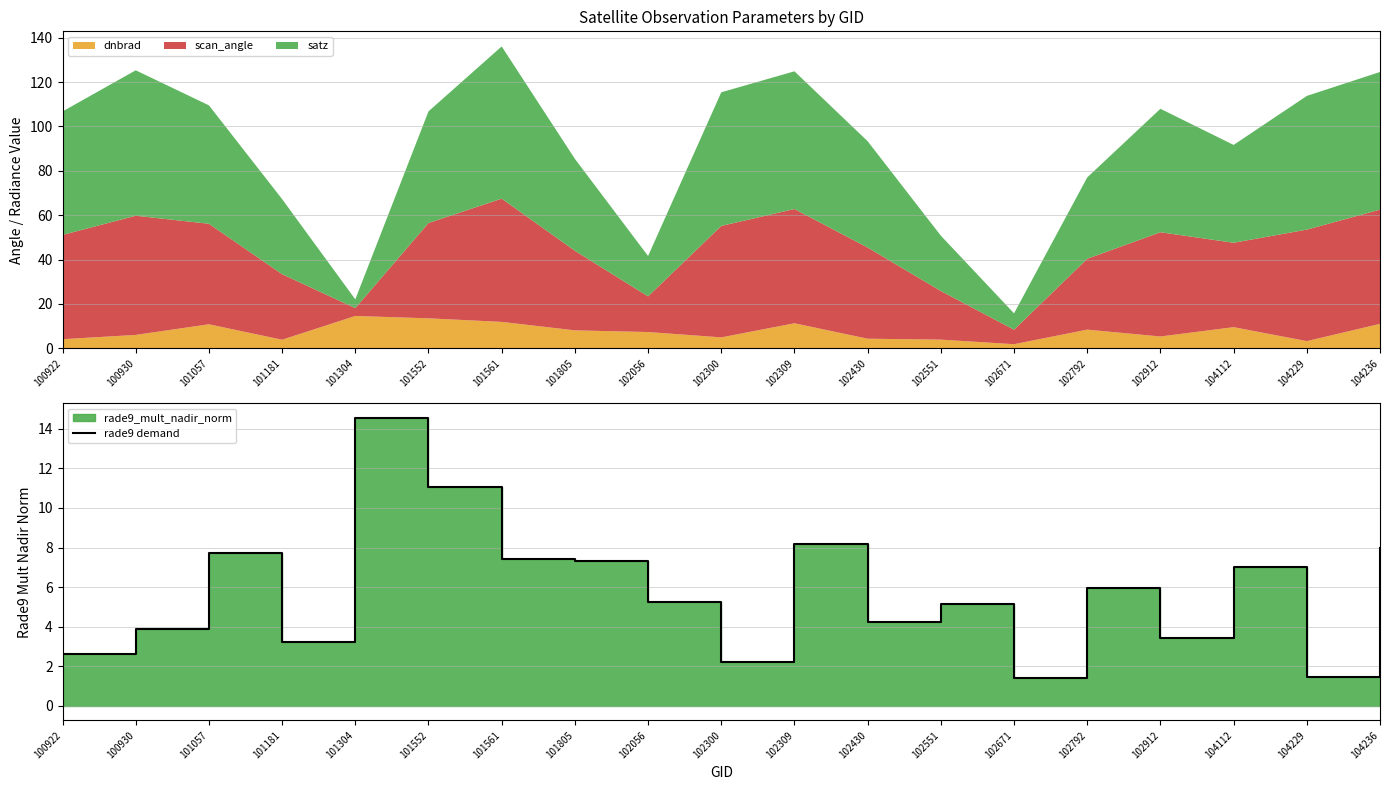

Reading right to left, list all the values displayed in this chart.

8.0	1.4	7.0	3.4	6.0	1.4	5.2	4.3	8.2	2.2	5.3	7.3	7.4	11.1	14.6	3.2	7.7	3.9	2.6